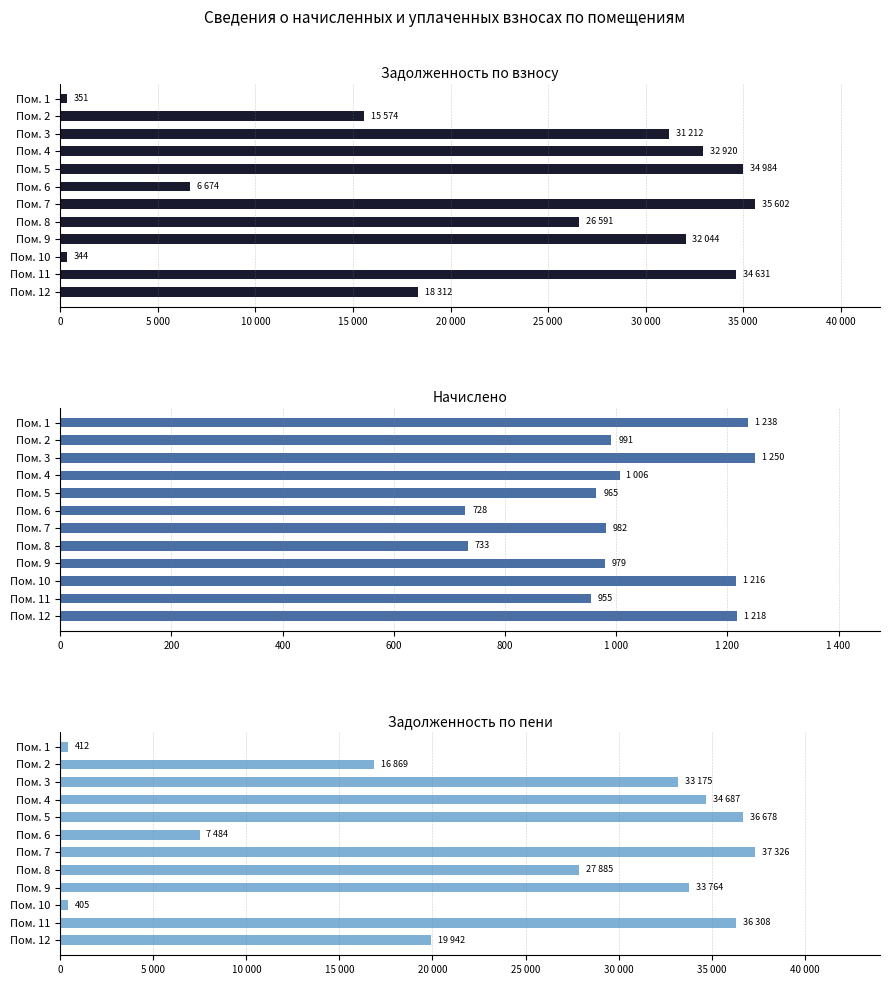

Is the value of задолженность (взнос) at Пом. 8 greater than the value of задолженность (пени) at Пом. 1?

Yes